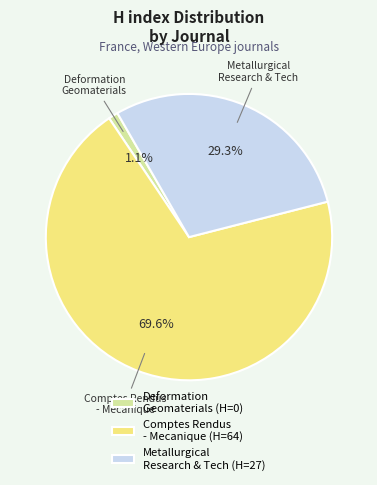

Count the number of slices in the pie.

3